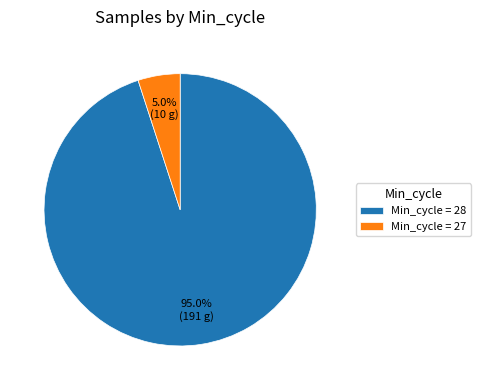

How many slices are in this pie chart?

2